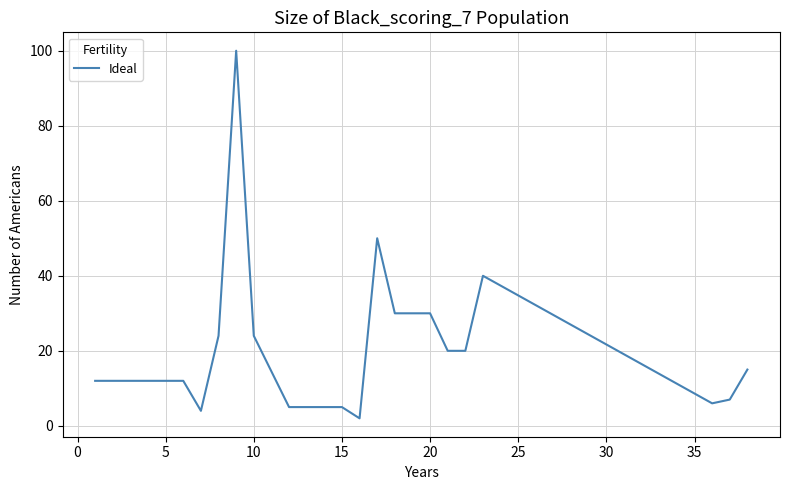

What is the difference between the maximum and minimum values?

98